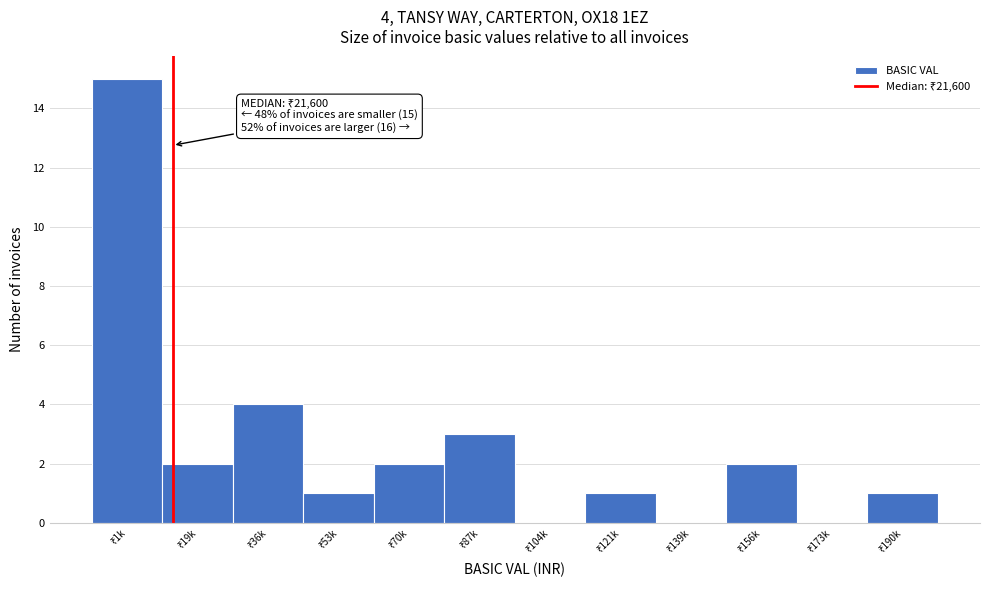

What is the maximum value shown in the chart?

15